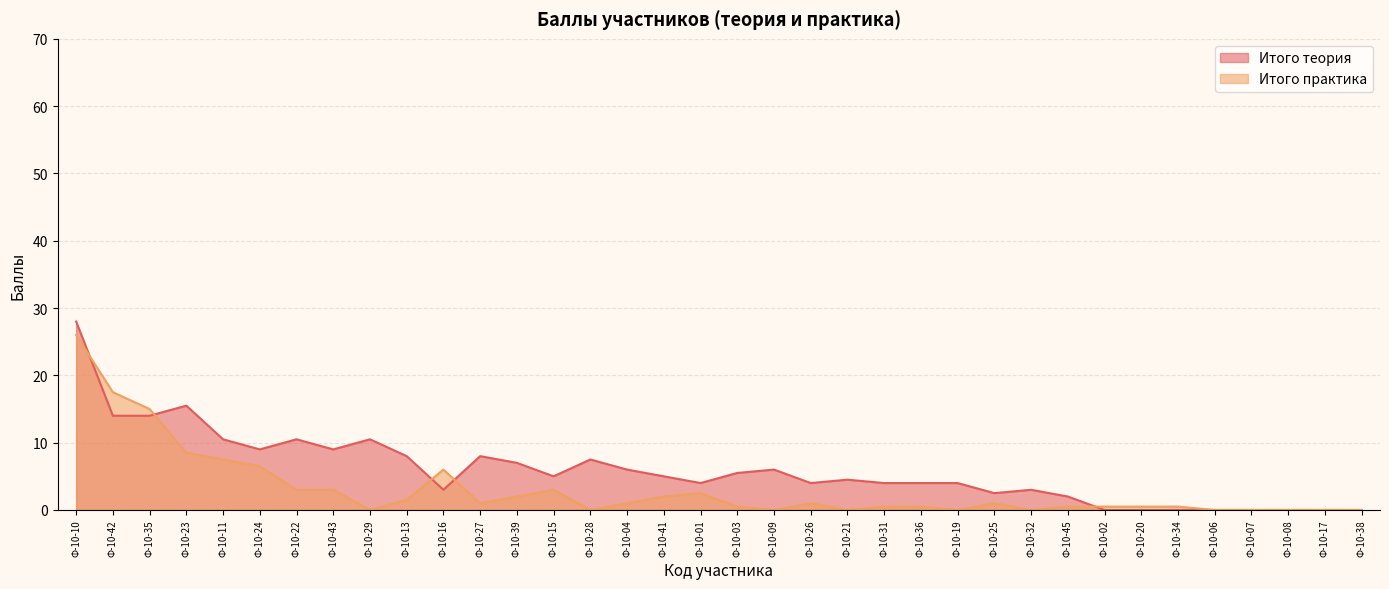

What is the total value across all series at Ф-10-31?

4.5